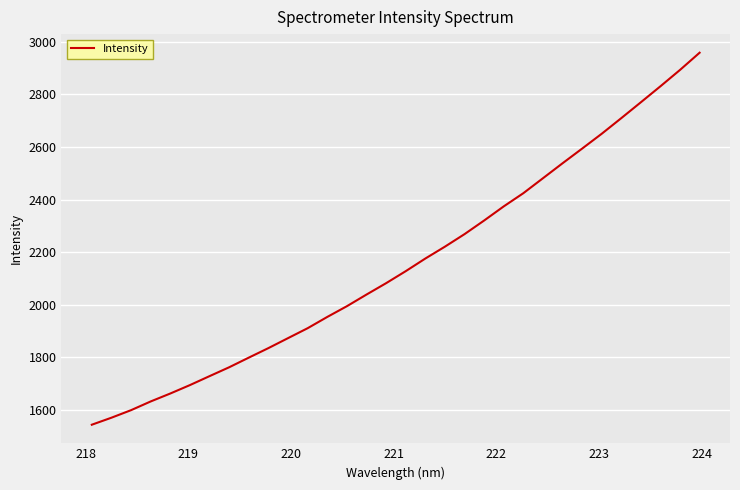

What is the greatest value displayed?

2959.0